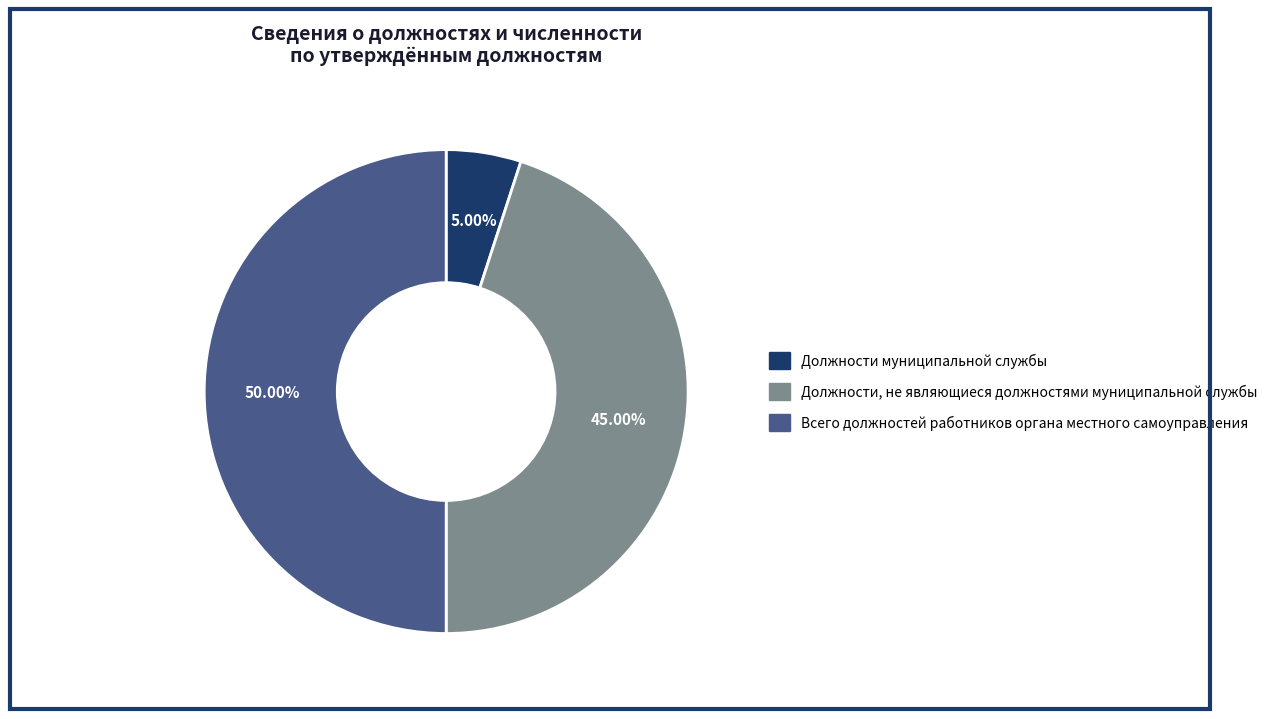

Is the sum of Должности муниципальной службы and Всего должностей работников органа местного самоуправления greater than half?

Yes